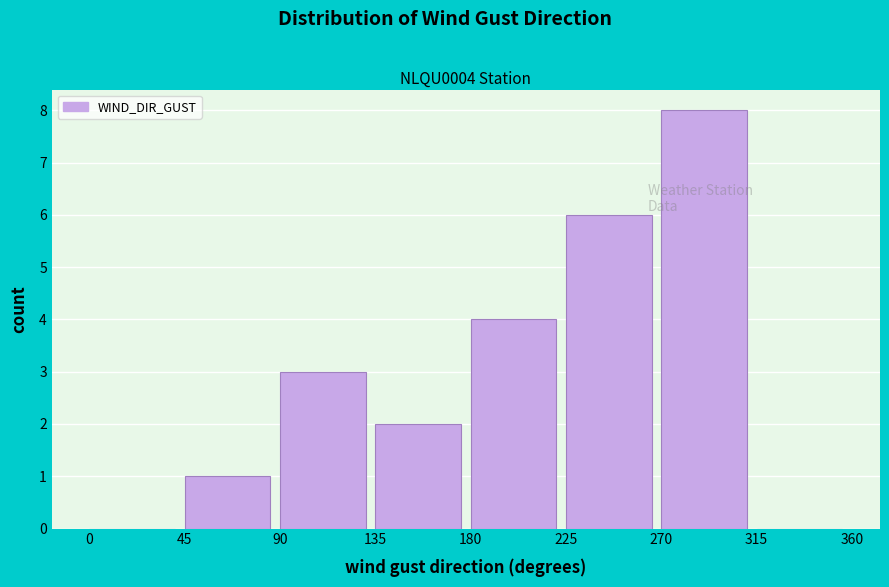

Over which range of the x-axis is the bar tallest?

270 to 315